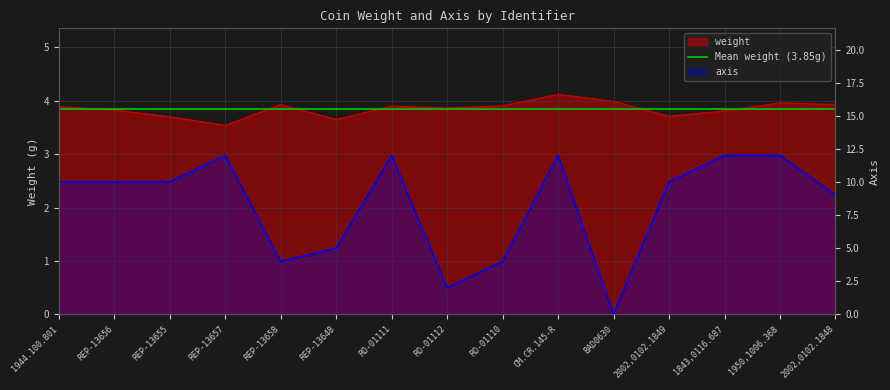

What is the maximum value shown in the chart?

12.0